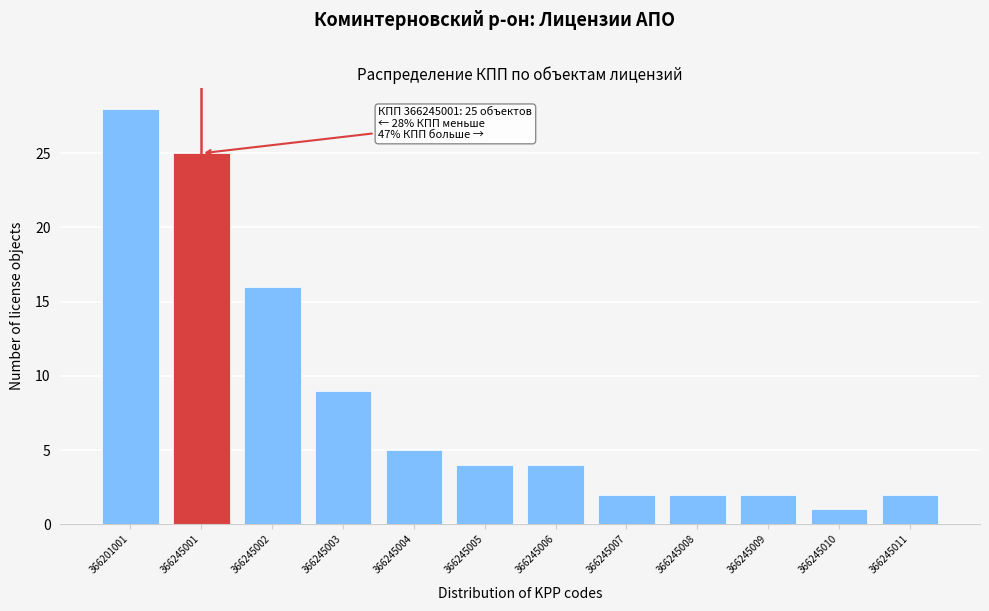

Reading left to right, what are all the values shown in this chart?

28	25	16	9	5	4	4	2	2	2	1	2